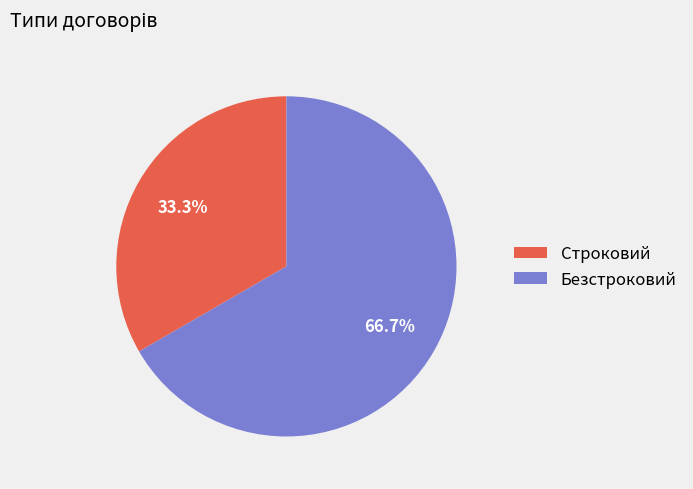

What is the largest slice in the pie chart?

Безстроковий